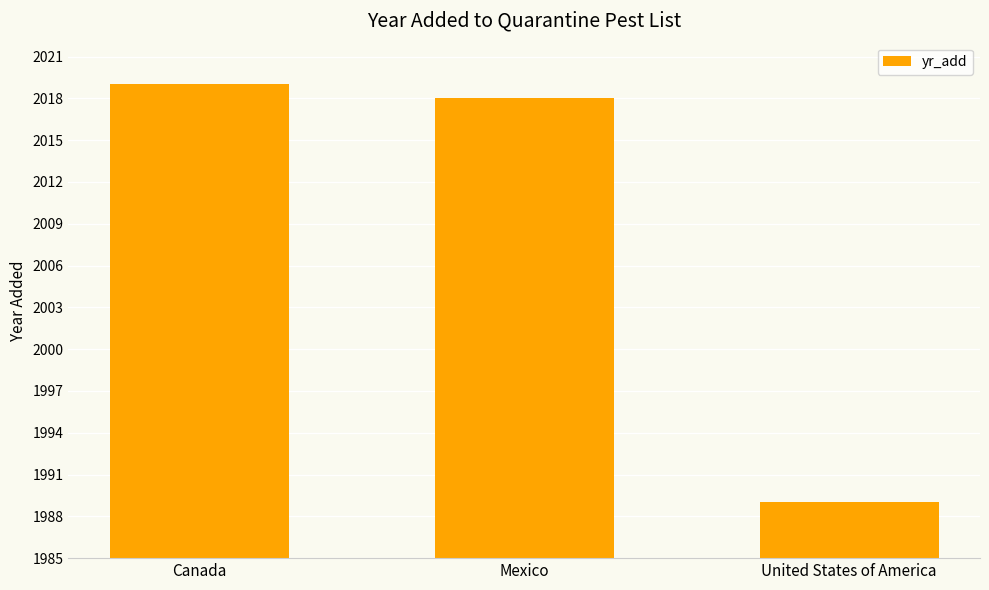

What position from the left is Canada?

1